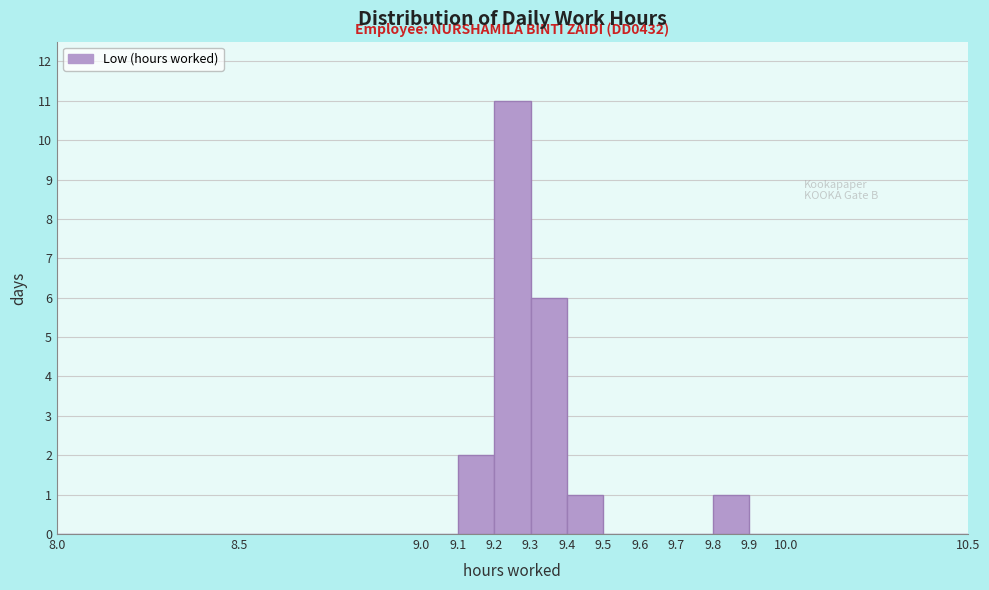

Which range on the x-axis has the tallest bar?

9.2 to 9.3